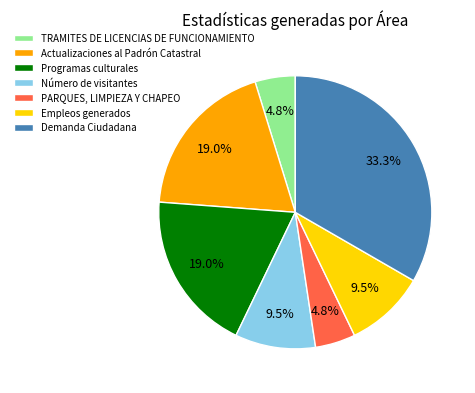

Which has a higher value, Demanda Ciudadana or Empleos generados?

Demanda Ciudadana